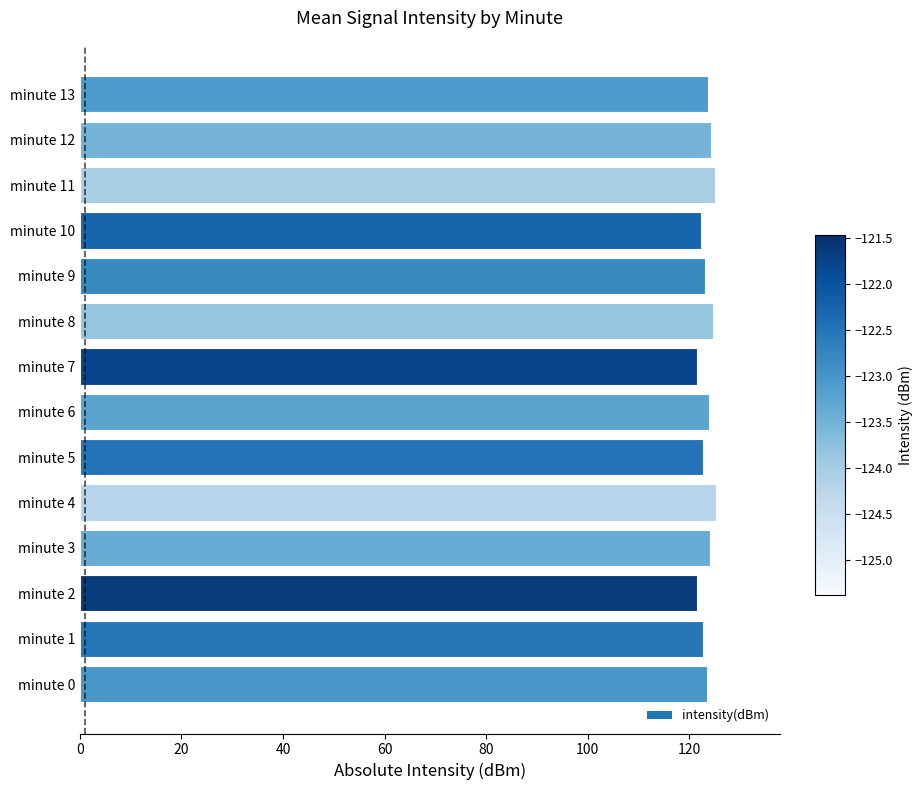

What is the greatest value displayed?

125.4